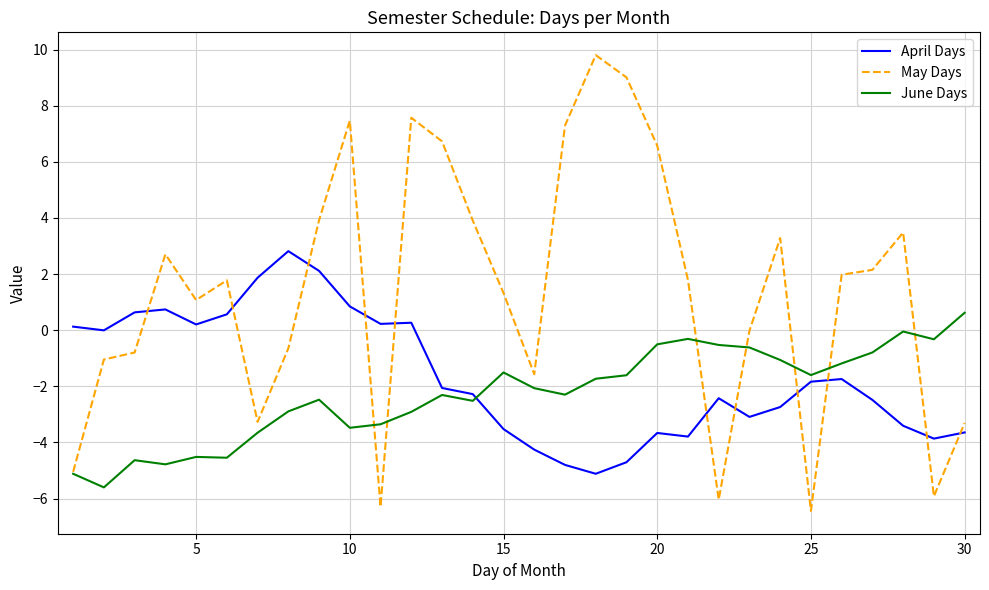

Which series has the widest spread of values?

May Days